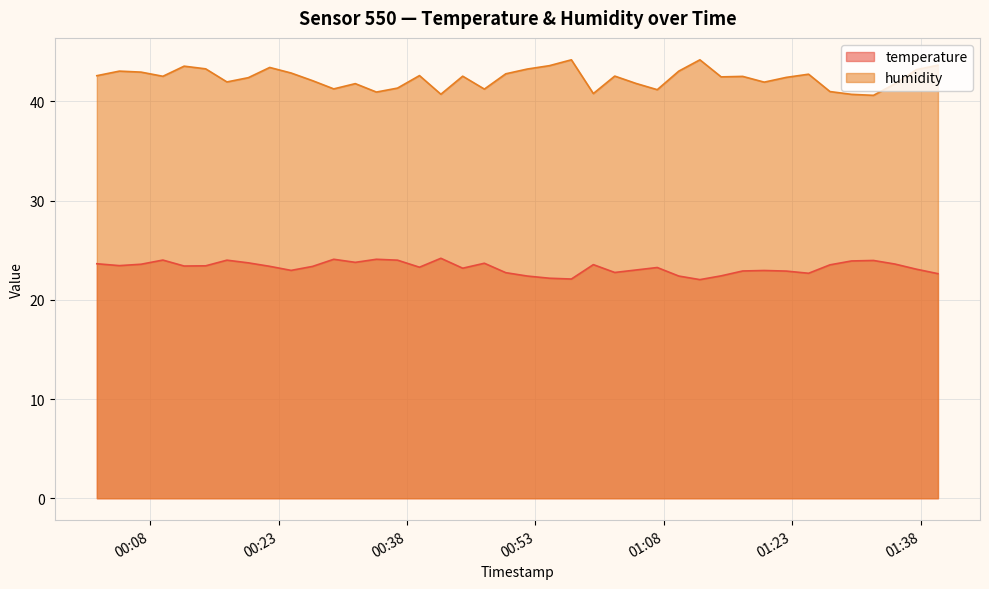

What is the lowest value of the humidity series?

40.6